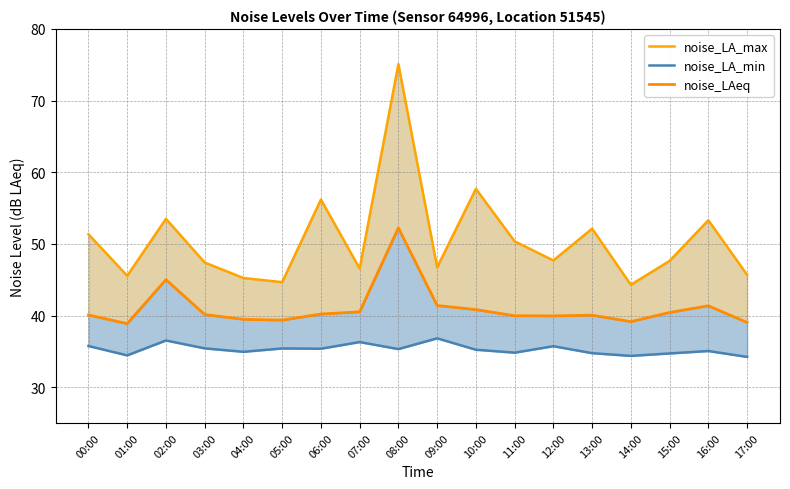

How many data points in noise_LA_max are less than 47?

7